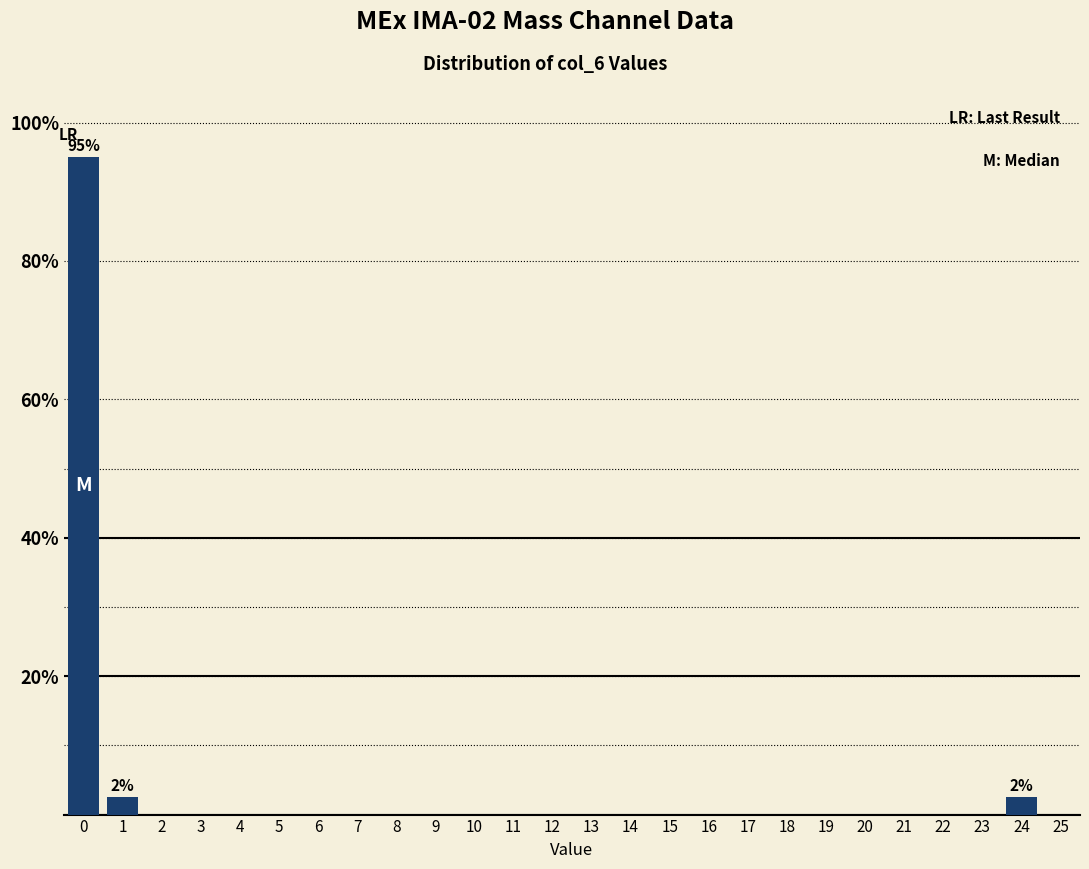

Reading left to right, extract all data points from this chart.

0=95.0	1=2.5	2=0.0	3=0.0	4=0.0	5=0.0	6=0.0	7=0.0	8=0.0	9=0.0	10=0.0	11=0.0	12=0.0	13=0.0	14=0.0	15=0.0	16=0.0	17=0.0	18=0.0	19=0.0	20=0.0	21=0.0	22=0.0	23=0.0	24=2.5	25=0.0